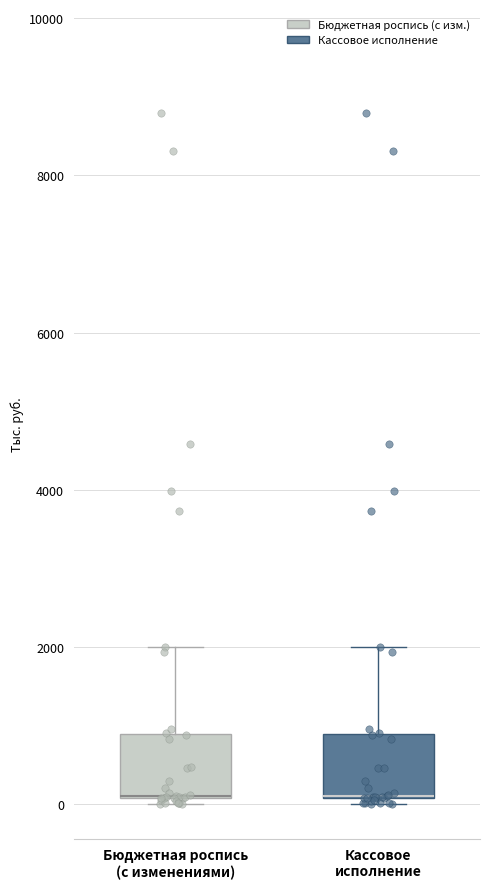

Reading left to right, transcribe this box plot: for each box, give where its median line is, the range the box spans, and where its two whiskers end, as read against the y-axis. The values are not printed on the chart, so give them approximately, as read against the axis.

Бюджетная роспись (с изменениями): median 200 (drawn on the box's lower edge), box 0 to 800, whiskers 0 (just below the box's lower edge) to 2000
Кассовое исполнение: median 200 (drawn on the box's lower edge), box 0 to 800, whiskers 0 (just below the box's lower edge) to 2000